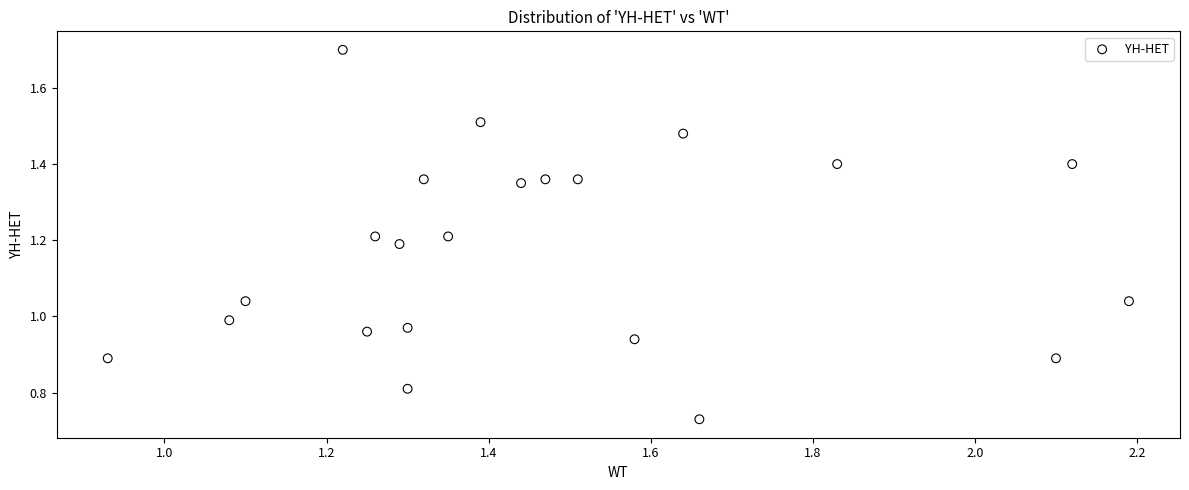

What is the range of X values (max minus min)?

1.3